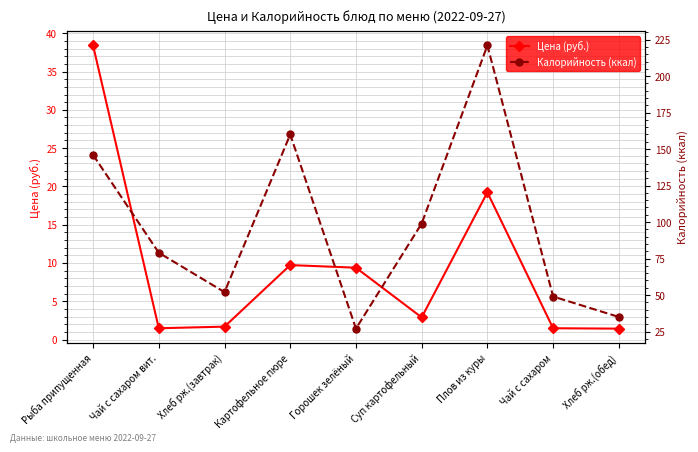

At which label does Цена (руб.) first exceed 2?

Рыба припущенная